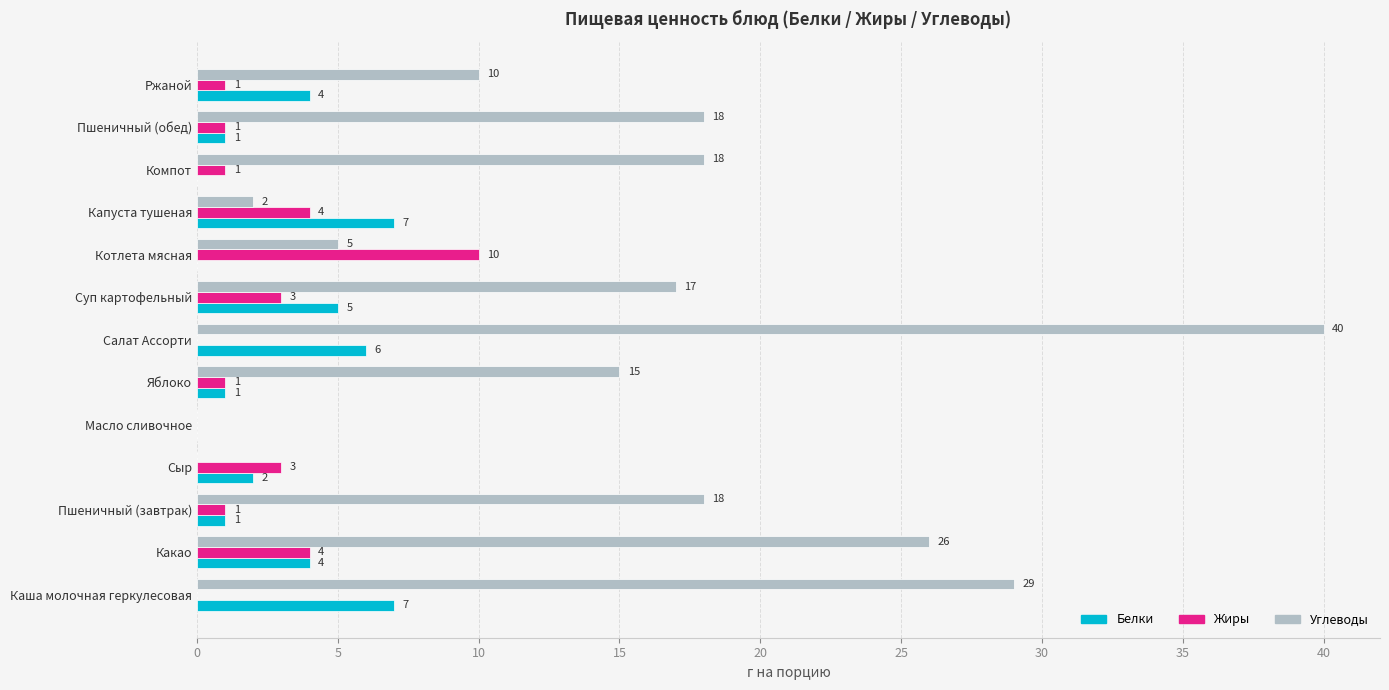

Is it true that Углеводы equals 26 at Какао?

True